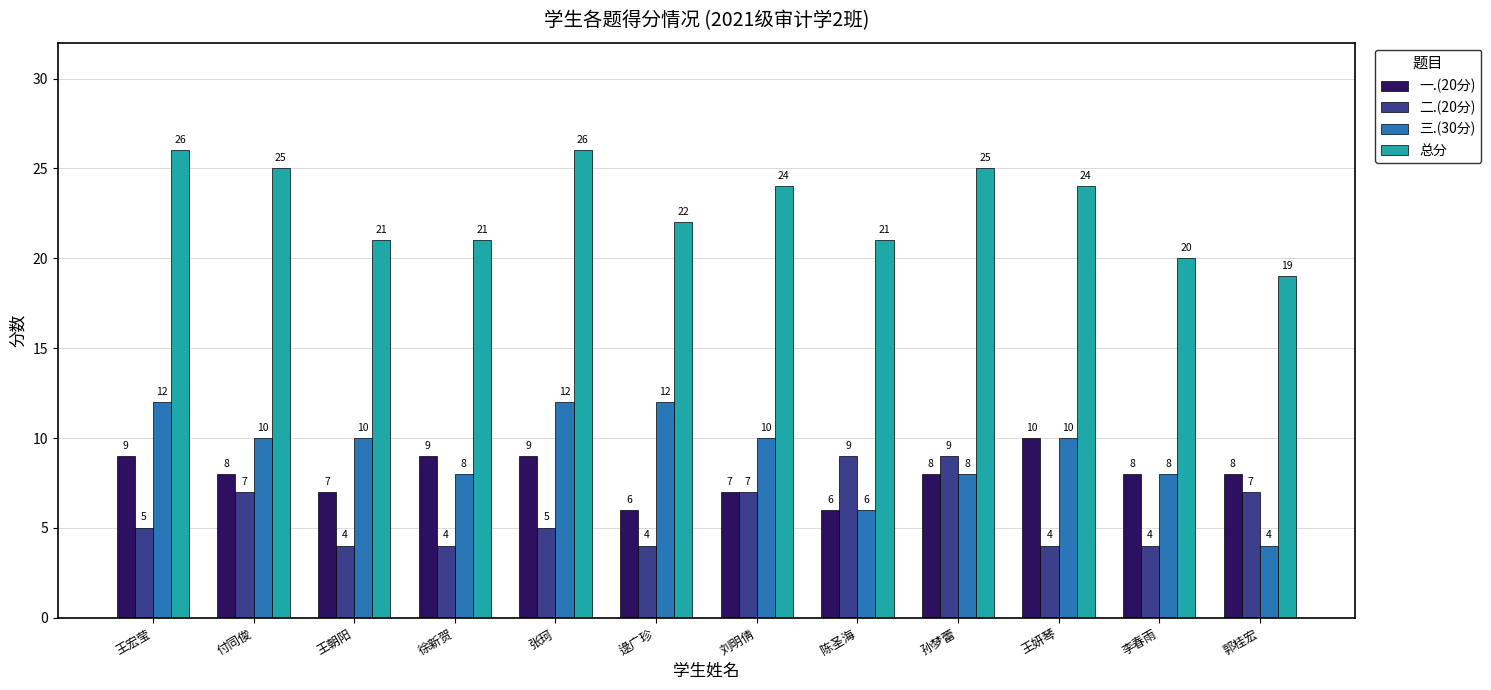

What is the value of the 三.(30分) bar at the 1st from the left?

12